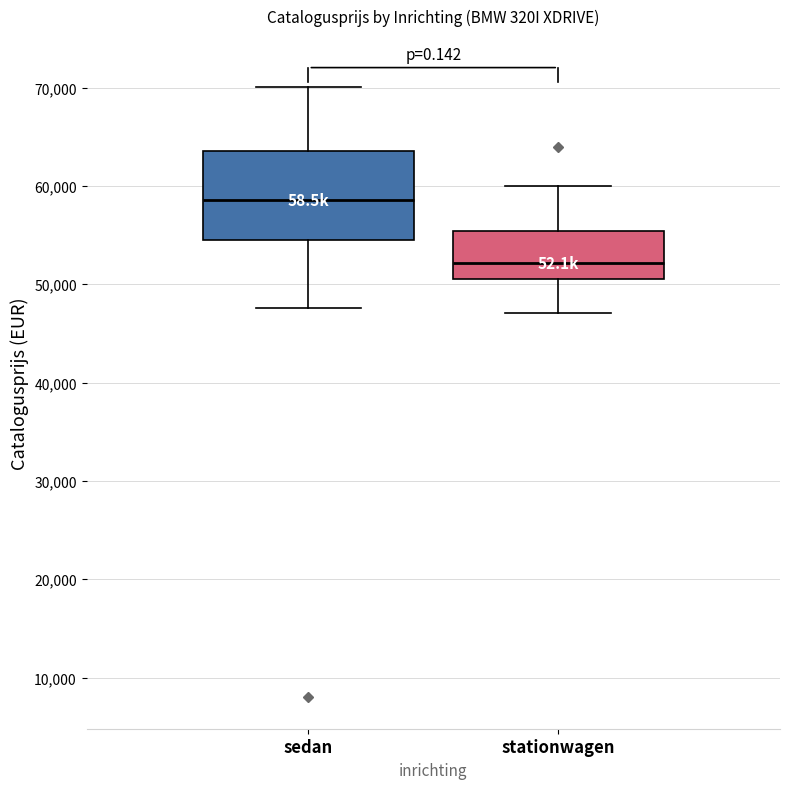

Reading left to right, read every box against the y-axis: the position of its median line, the range the box covers, and the ends of its whiskers. The values are not printed on the chart, so give them approximately, as read against the axis.

sedan: median 59000, box 54000 to 64000, whiskers 48000 to 70000
stationwagen: median 52000, box 50000 to 55000, whiskers 47000 to 60000